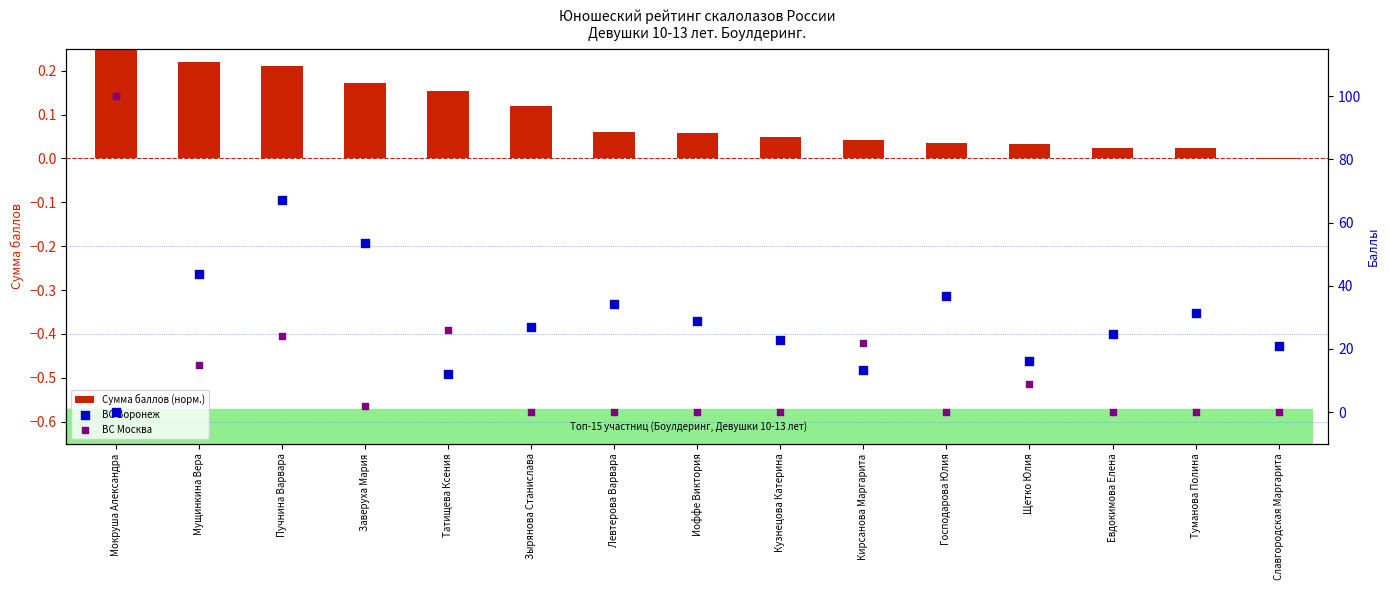

What are all the series names shown in the legend?

Сумма баллов (норм.), ВС Воронеж, ВС Москва